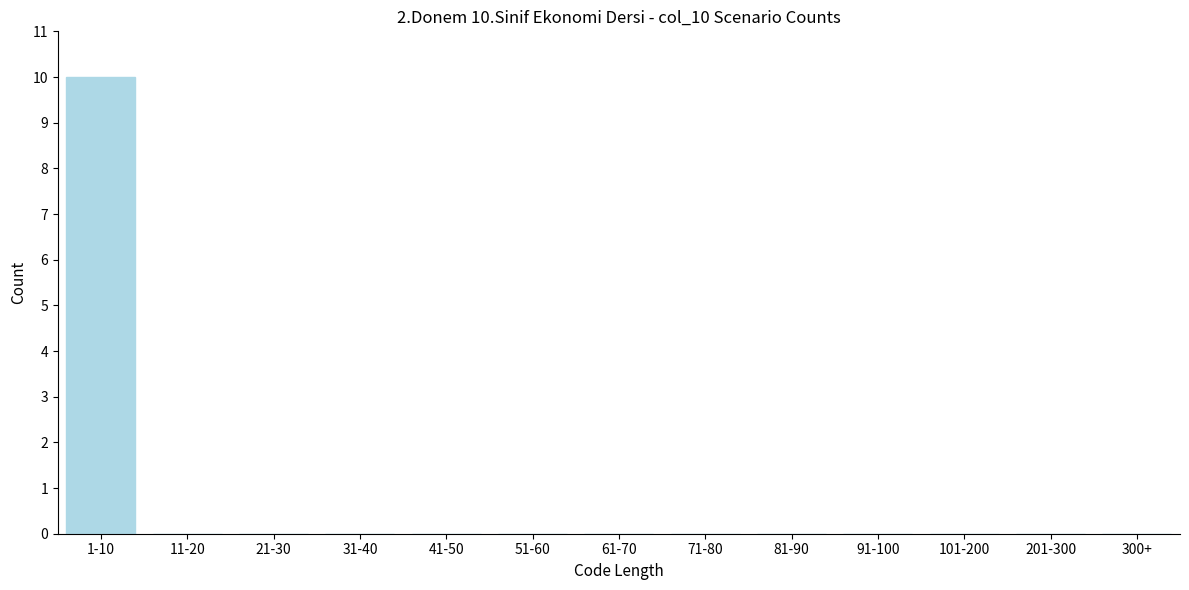

Reading right to left, transcribe all the data shown in this chart.

300+=0	201-300=0	101-200=0	91-100=0	81-90=0	71-80=0	61-70=0	51-60=0	41-50=0	31-40=0	21-30=0	11-20=0	1-10=10